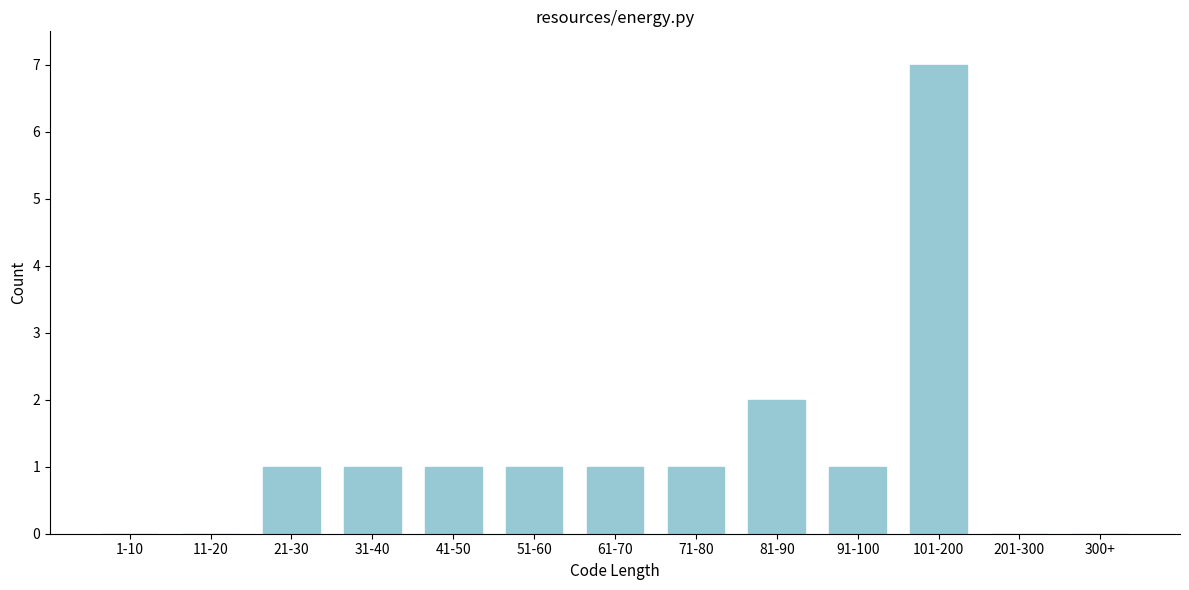

Reading right to left, what are all the values shown in this chart?

300+=0	201-300=0	101-200=7	91-100=1	81-90=2	71-80=1	61-70=1	51-60=1	41-50=1	31-40=1	21-30=1	11-20=0	1-10=0